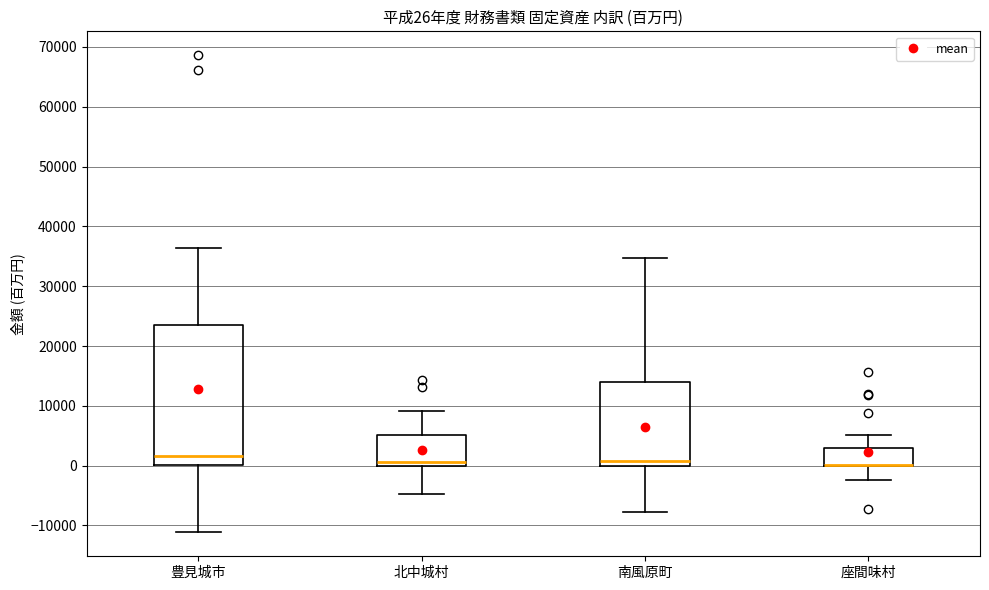

Which box is the tallest, from its lower edge to its upper edge?

豊見城市